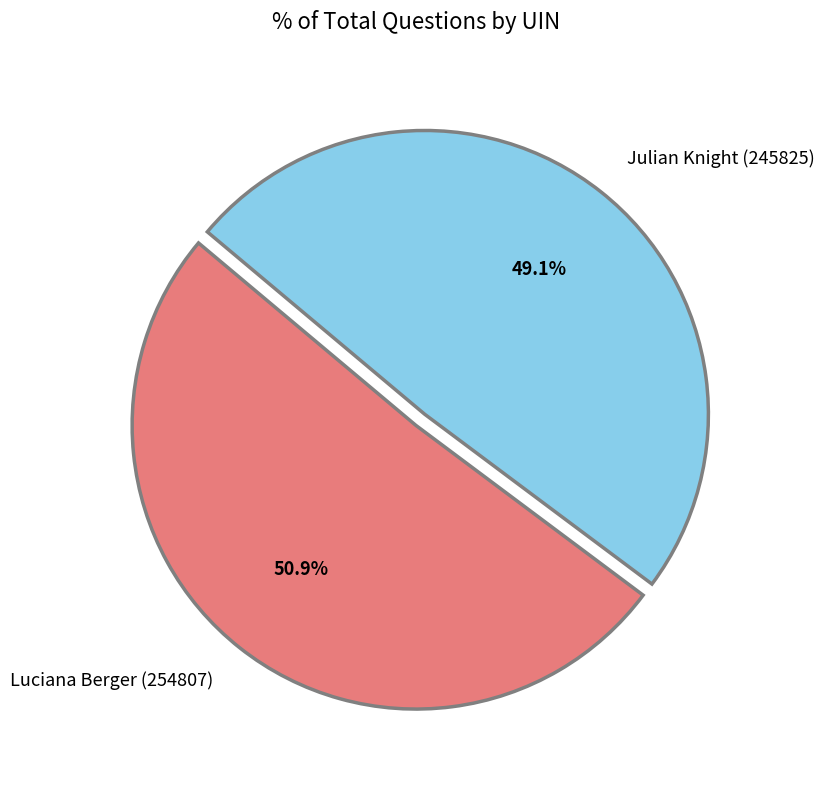

To the nearest percent, what percentage of the pie is Luciana Berger (254807)?

51%